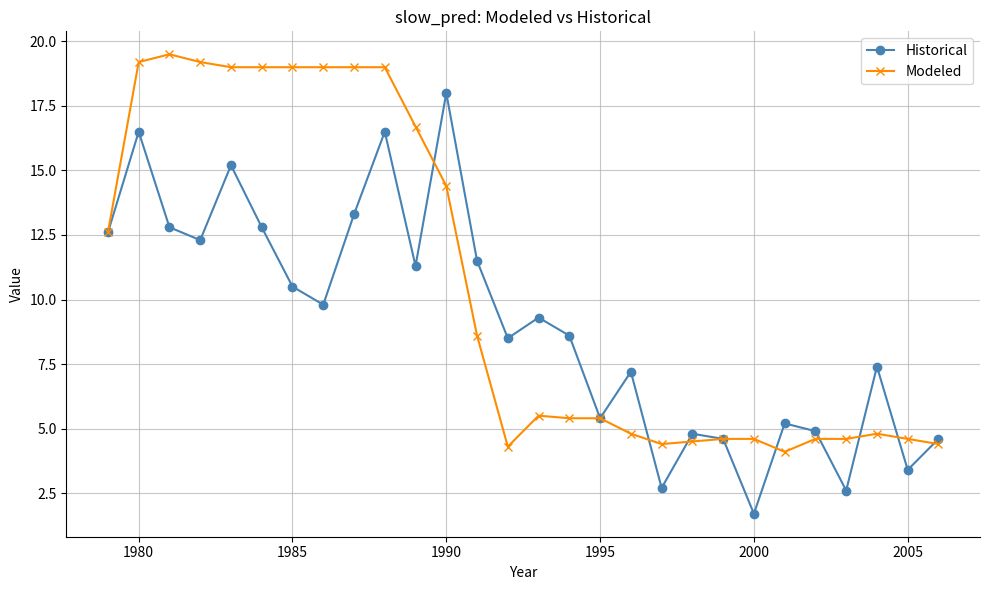

True or false: Historical and Modeled intersect in this chart.

True